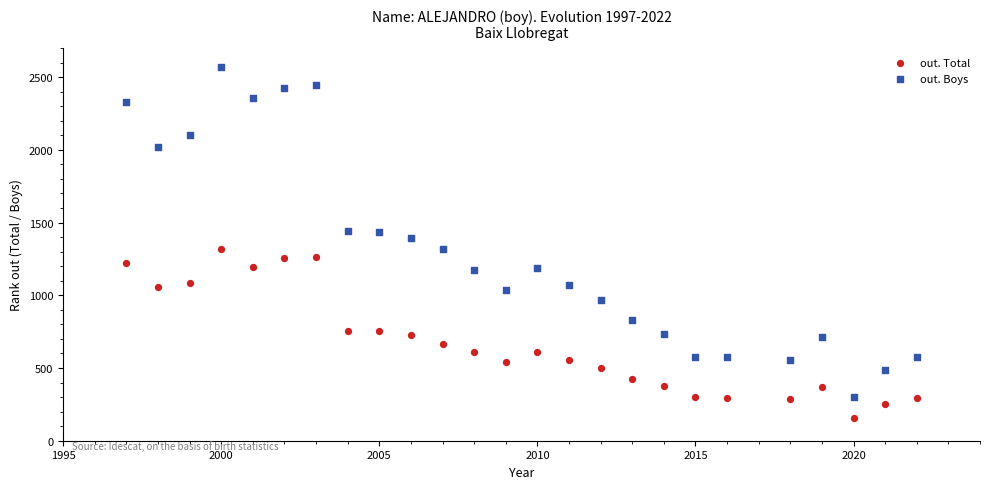

Which series contains the lowest Y value?

out. Total